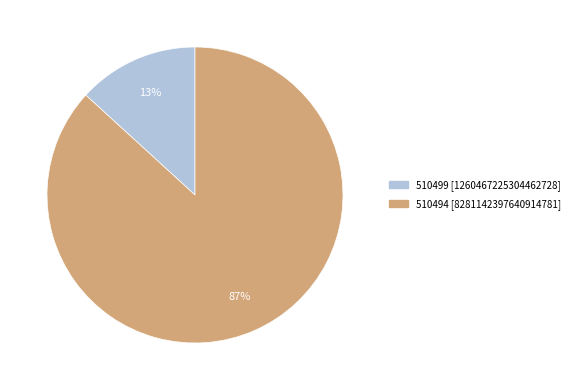

Between 510494 [8281142397640914781] and 510499 [1260467225304462728], which is larger?

510494 [8281142397640914781]